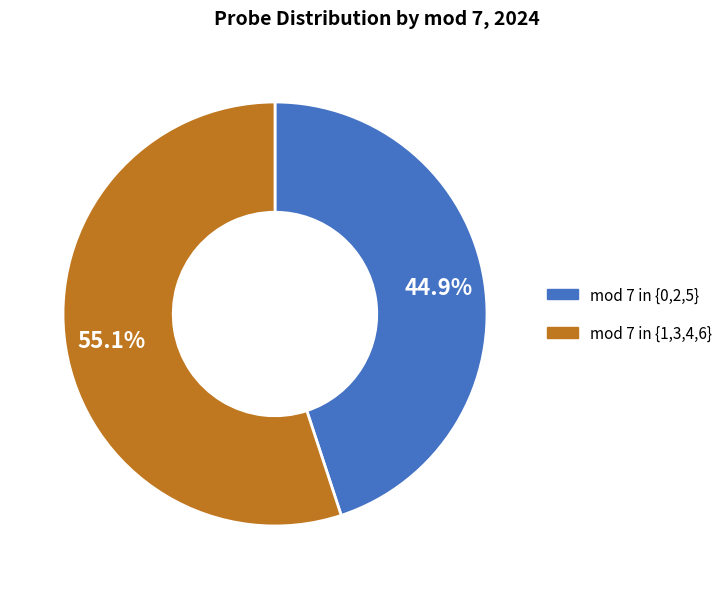

How many slices are in this pie chart?

2